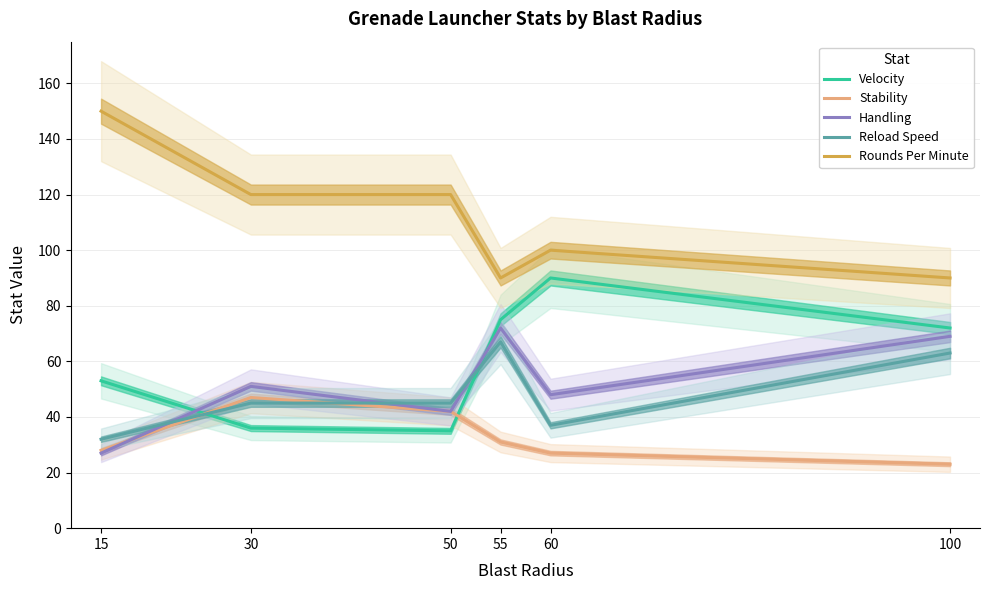

In Reload Speed, how many points are lower than both neighbors (excluding endpoints)?

1